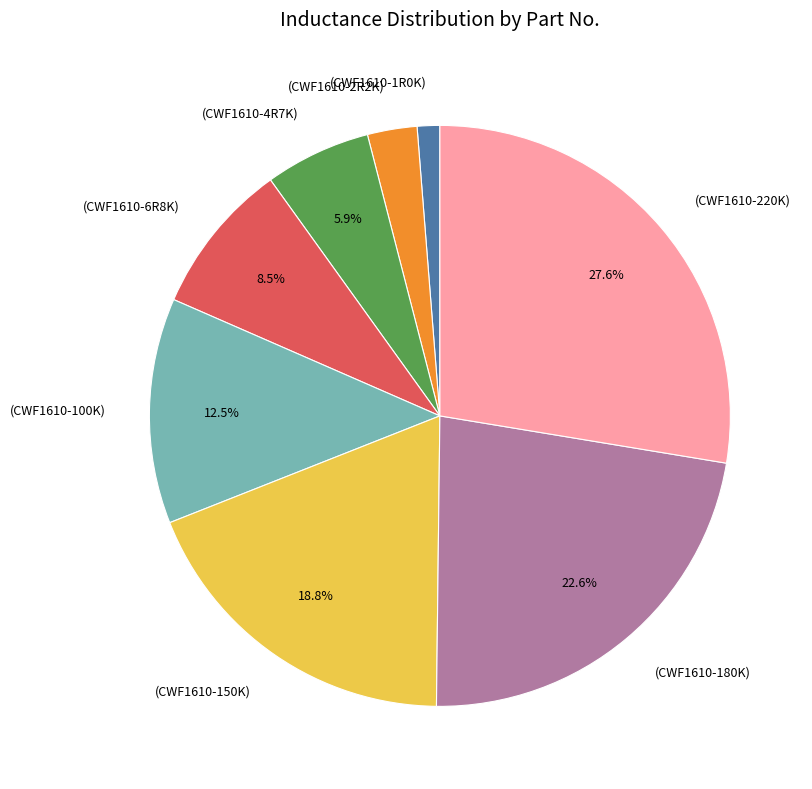

Is there a majority slice in this chart?

No